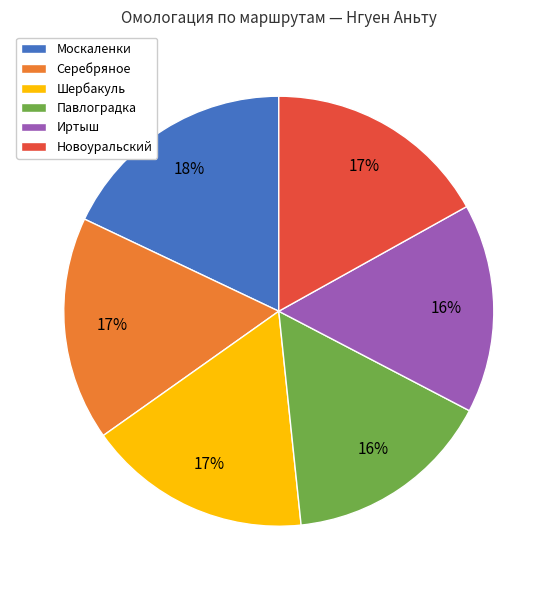

Does any single category account for the majority?

No